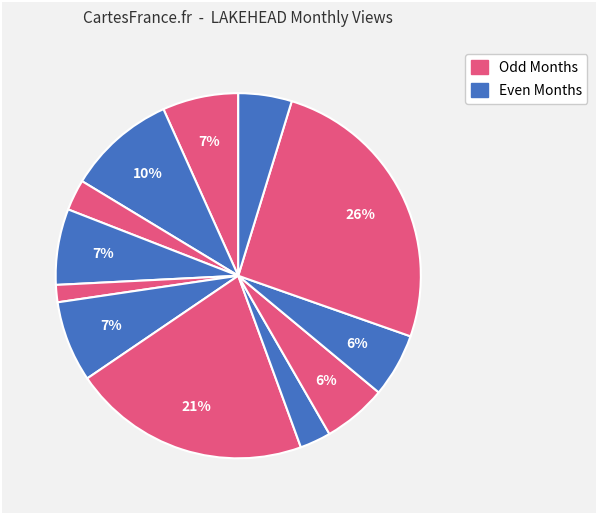

Is there any slice that represents more than half of the pie?

No